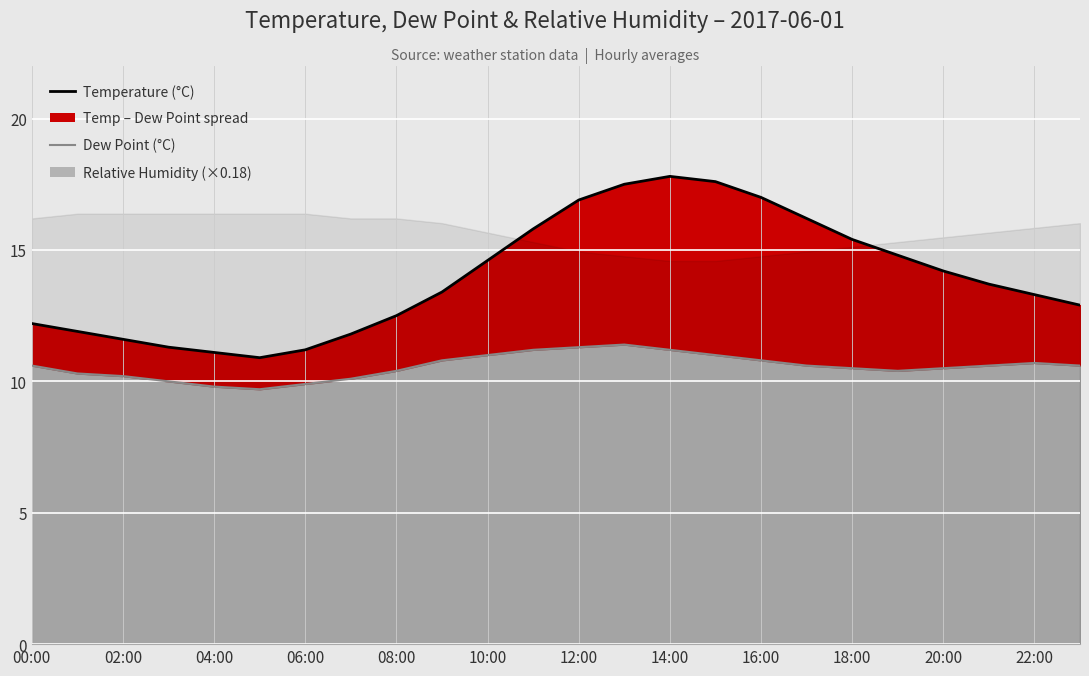

True or false: dp (line) and temp (line) cross at least once.

False